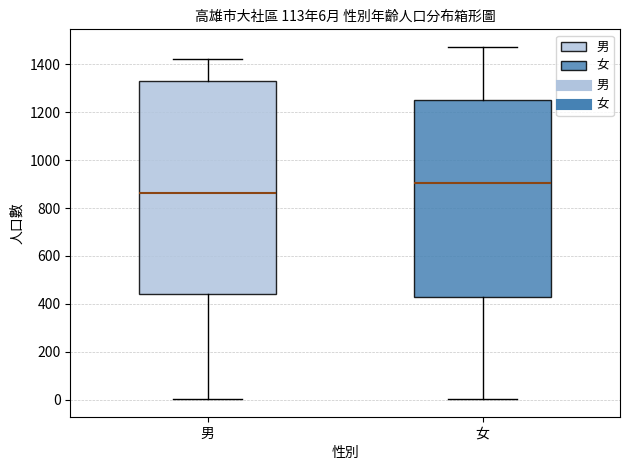

Which box is the tallest, from its lower edge to its upper edge?

男